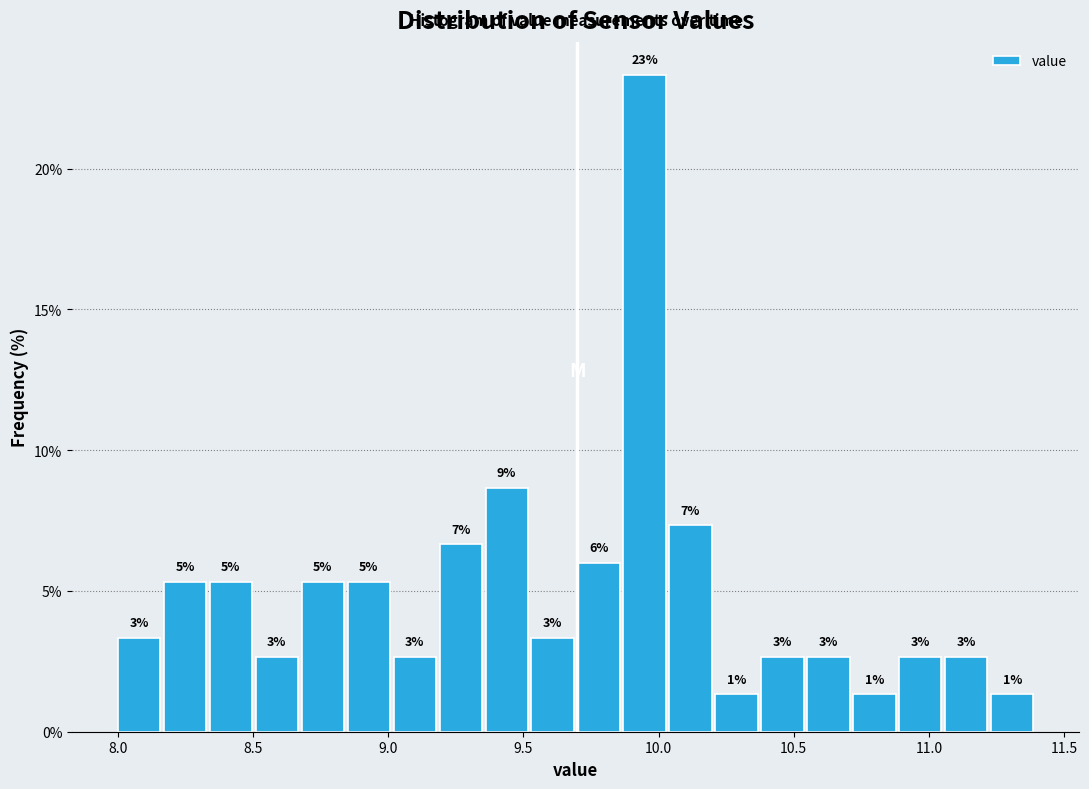

Around what value on the x-axis is the tallest bar? Give the approximate position of its centre, as read against the axis.

9.95